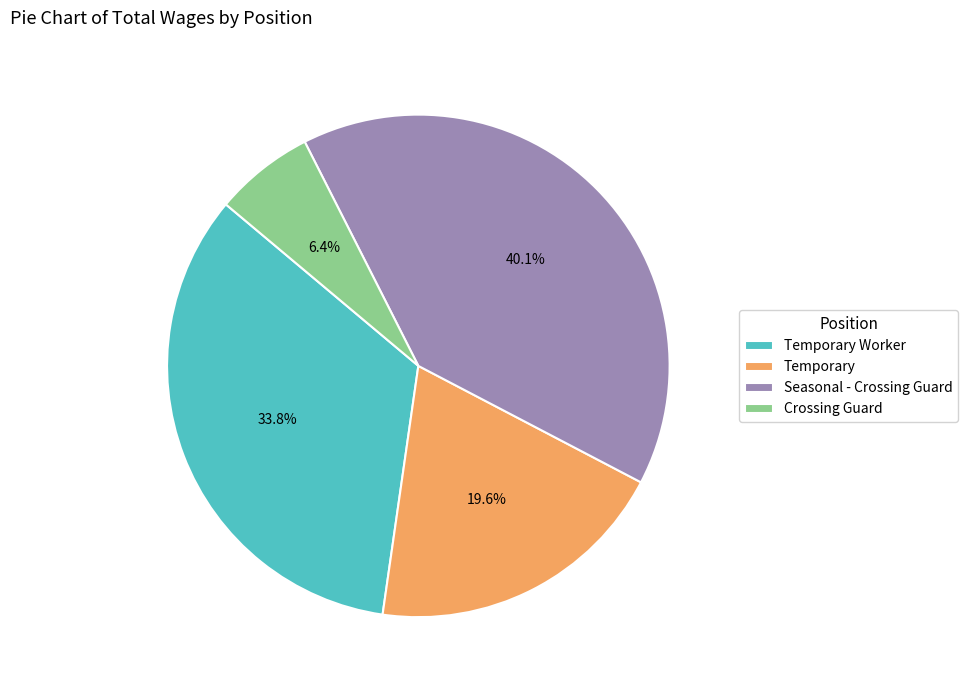

To the nearest percent, what portion does Temporary Worker represent?

34%